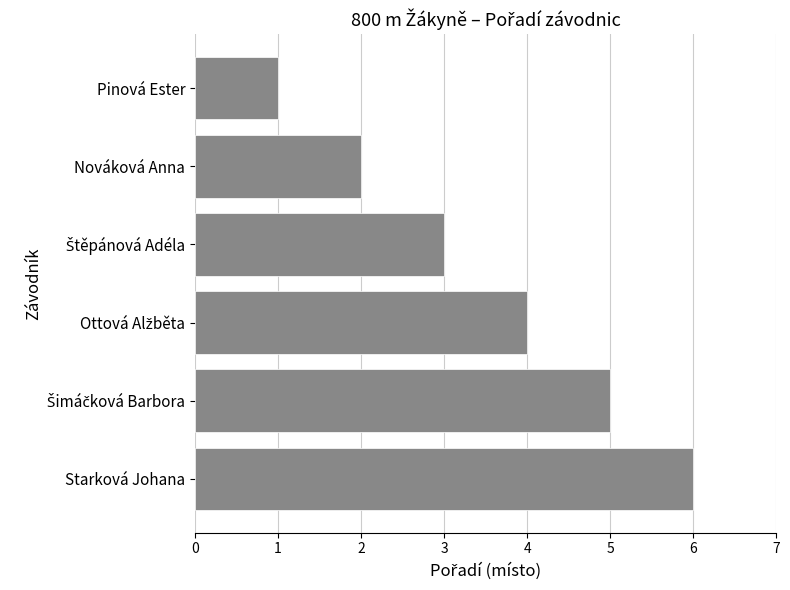

Which has a higher value, Pinová Ester or Nováková Anna?

Nováková Anna